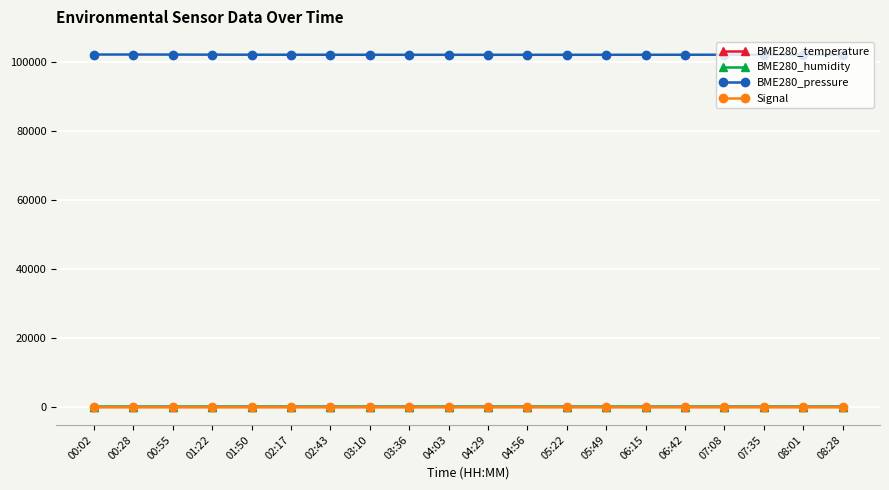

Which series has the largest total across all categories?

BME280_pressure